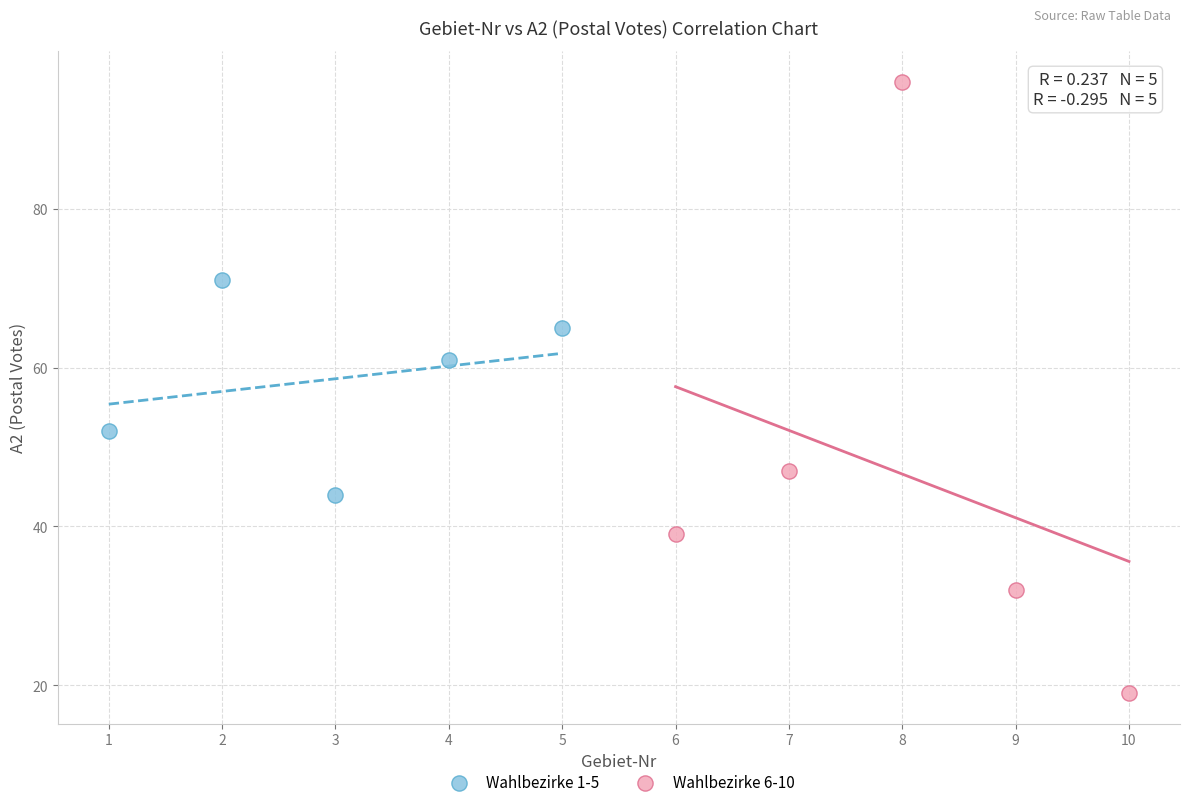

What are all the series names shown in the legend?

Wahlbezirke 1-5, Wahlbezirke 6-10